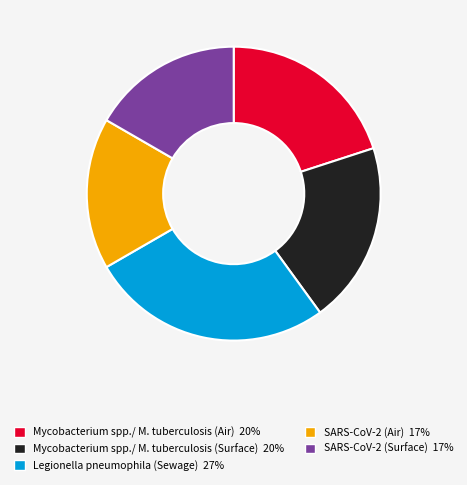

What is the largest slice in the pie chart?

Legionella pneumophila (Sewage)